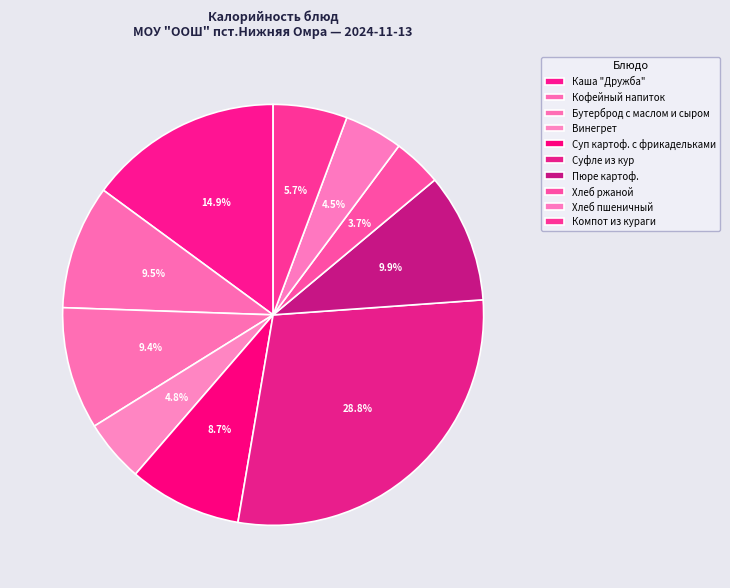

Rank the categories by value from highest to lowest.

Суфле из кур, Каша "Дружба", Пюре картоф., Кофейный напиток, Бутерброд с маслом и сыром, Суп картоф. с фрикадельками, Компот из кураги, Винегрет, Хлеб пшеничный, Хлеб ржаной